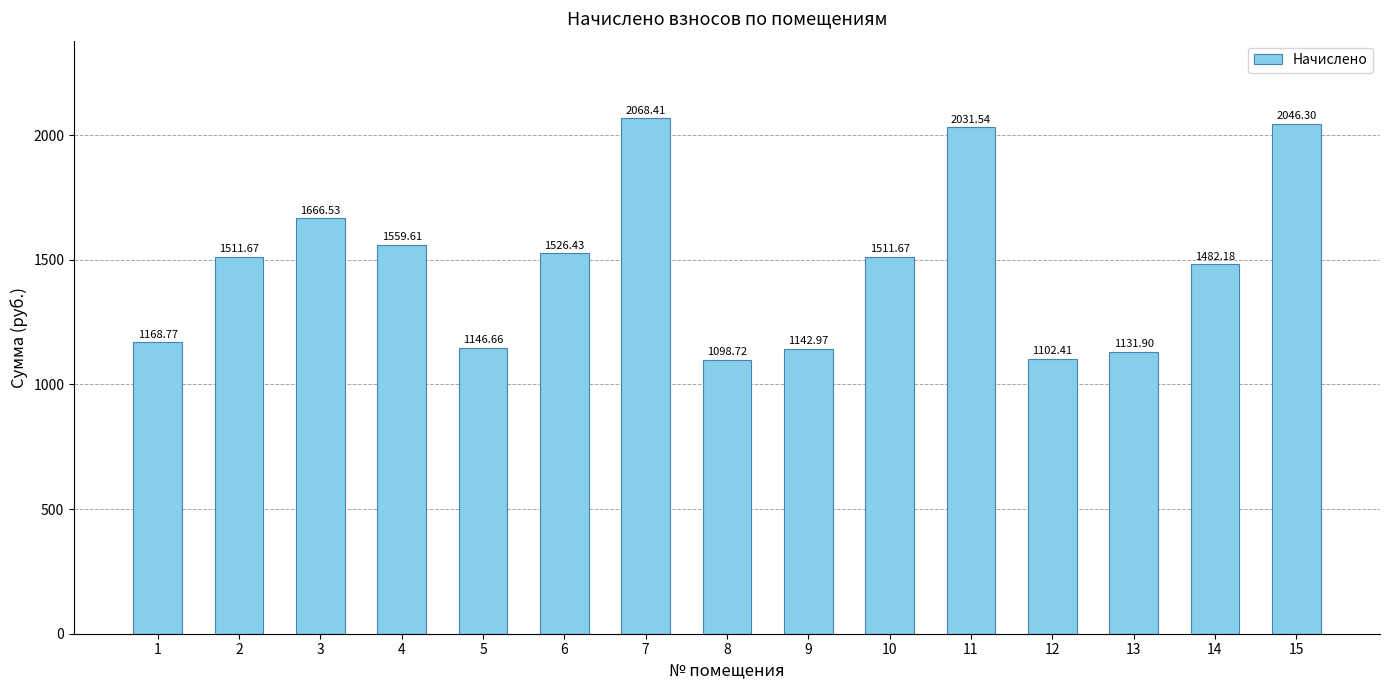

What is the difference between the second highest and minimum values?

947.6